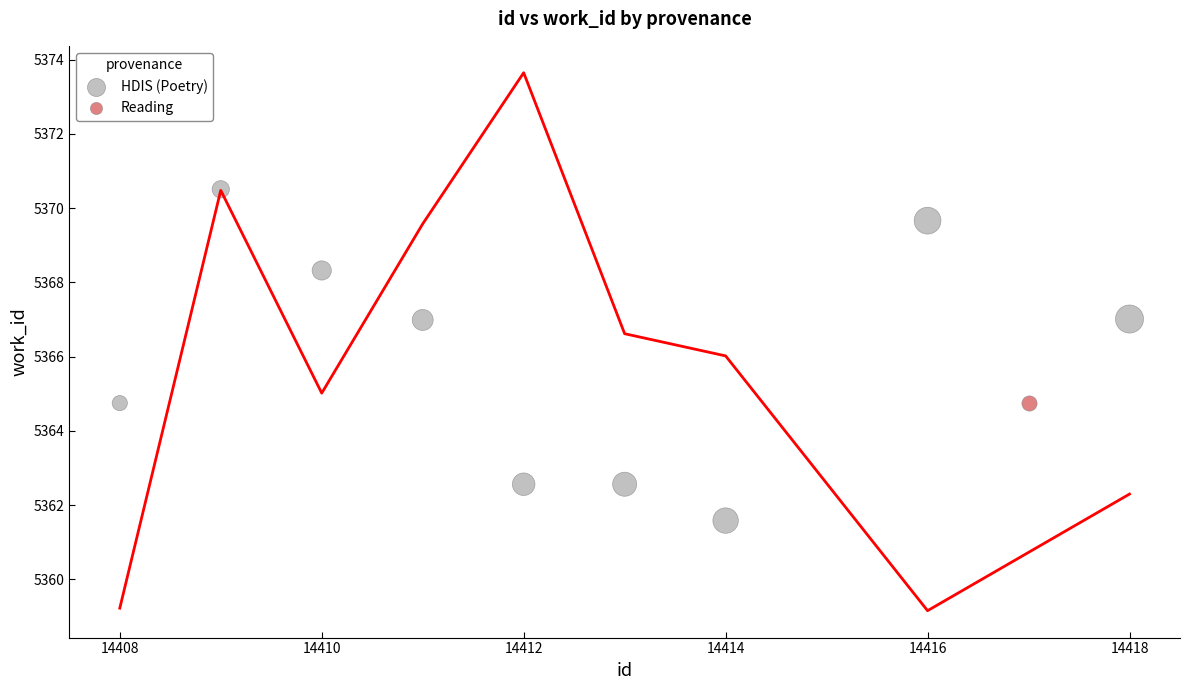

What are all the series names shown in the legend?

HDIS (Poetry), Reading